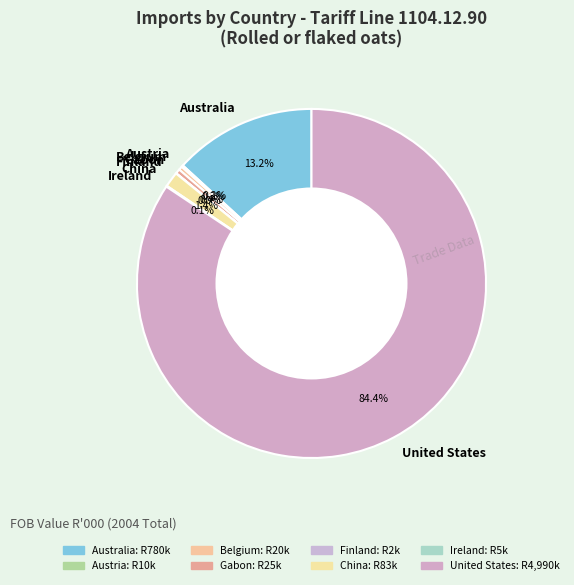

Which has a higher value, Belgium or China?

China